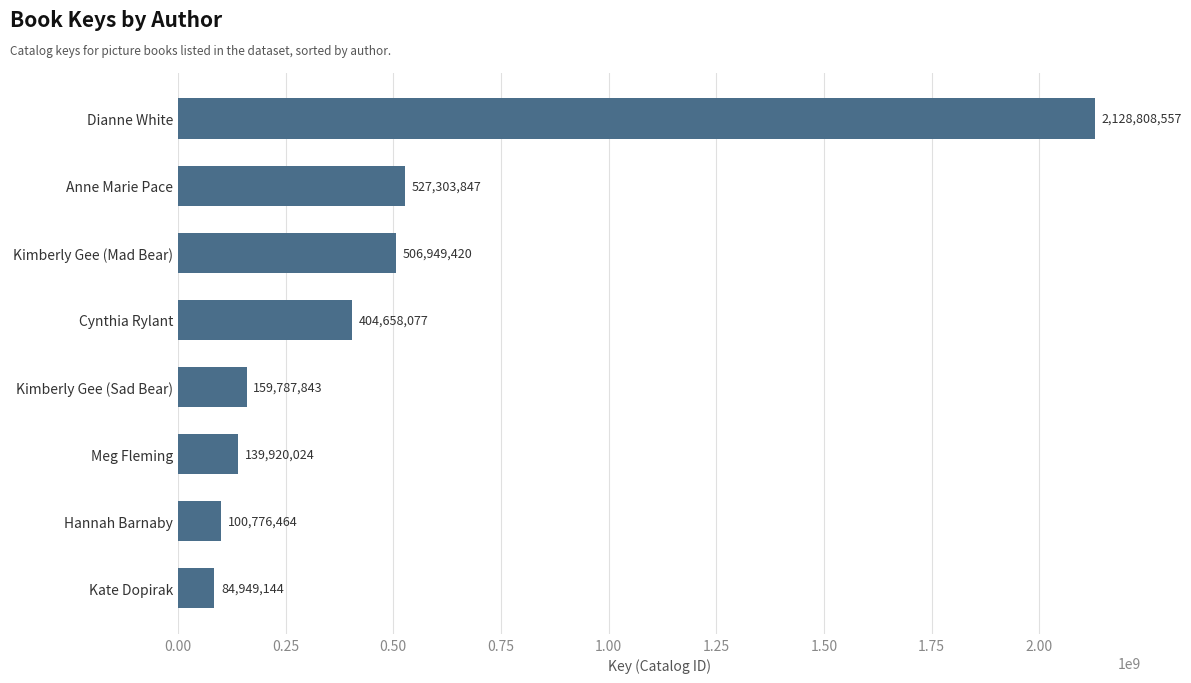

How many bars are there in total?

8